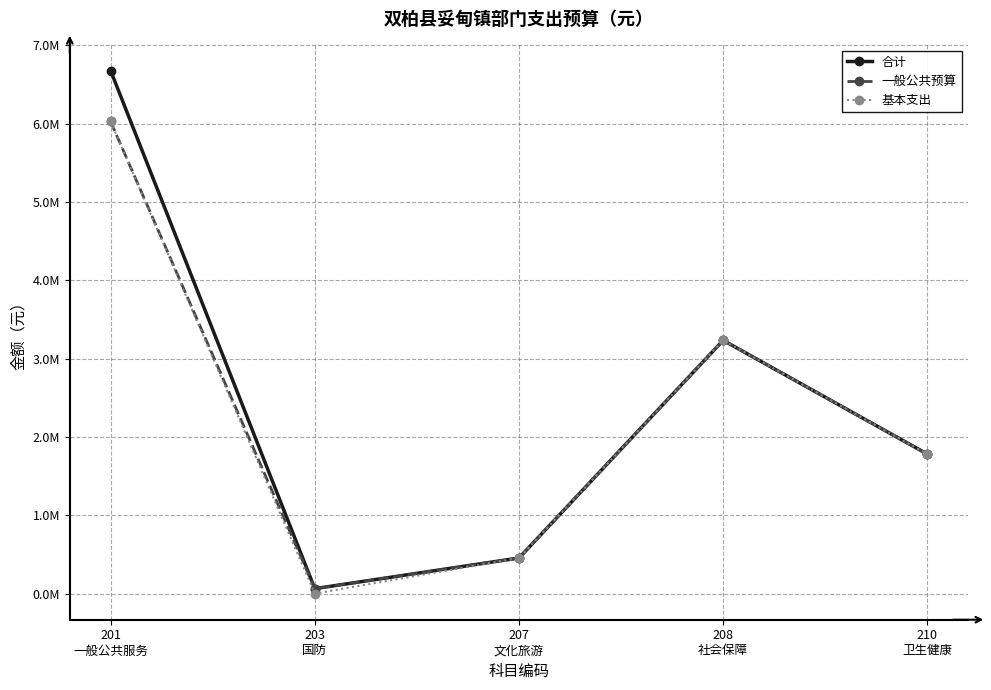

What is the minimum value for 一般公共预算?

63000.0